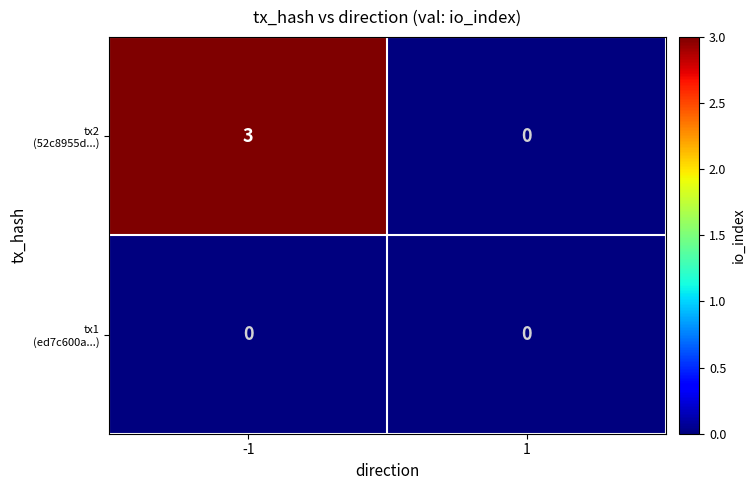

What is the difference between the highest and lowest values at -1?

3